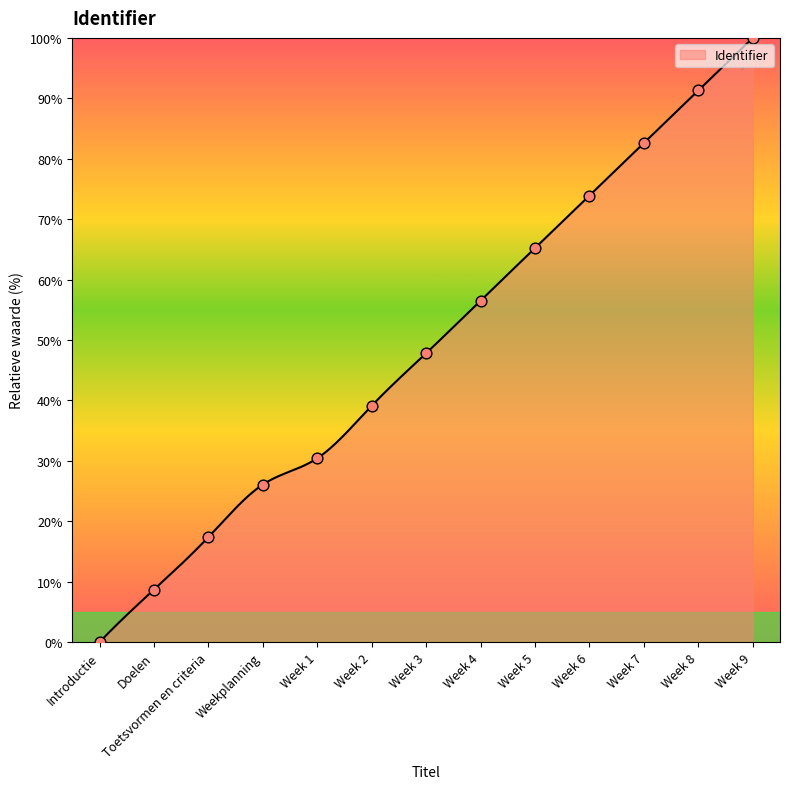

Between Week 9 and Week 1, which is larger?

Week 9